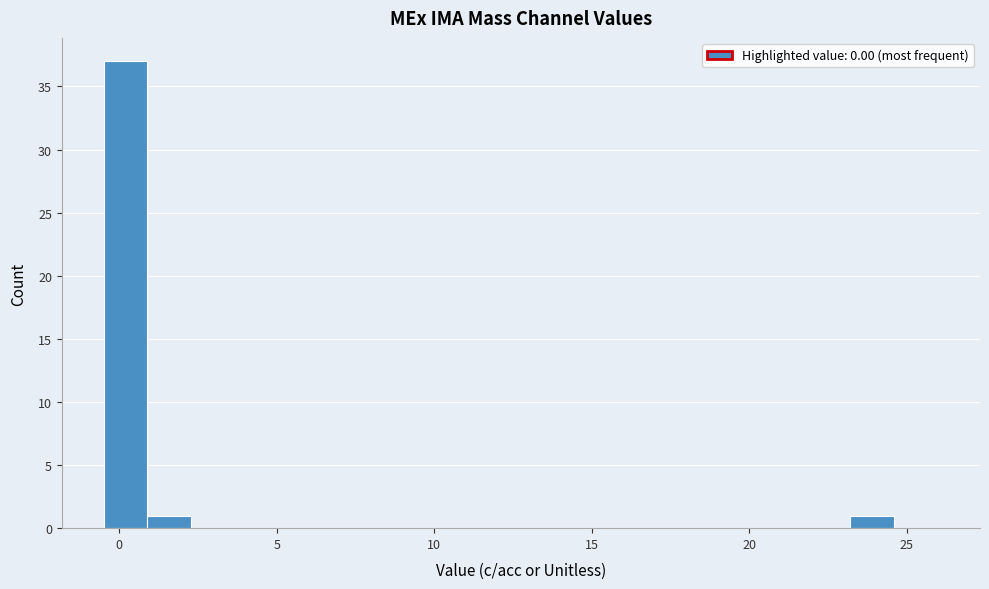

Read against the x-axis, roughly where is the centre of the tallest bar?

0.0